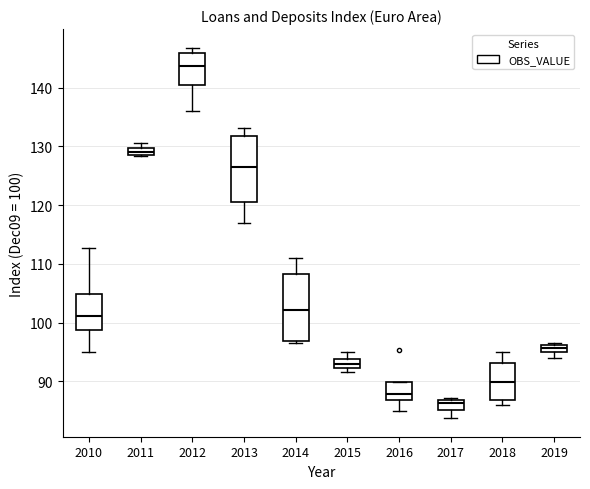

Which box has the highest median line?

2012